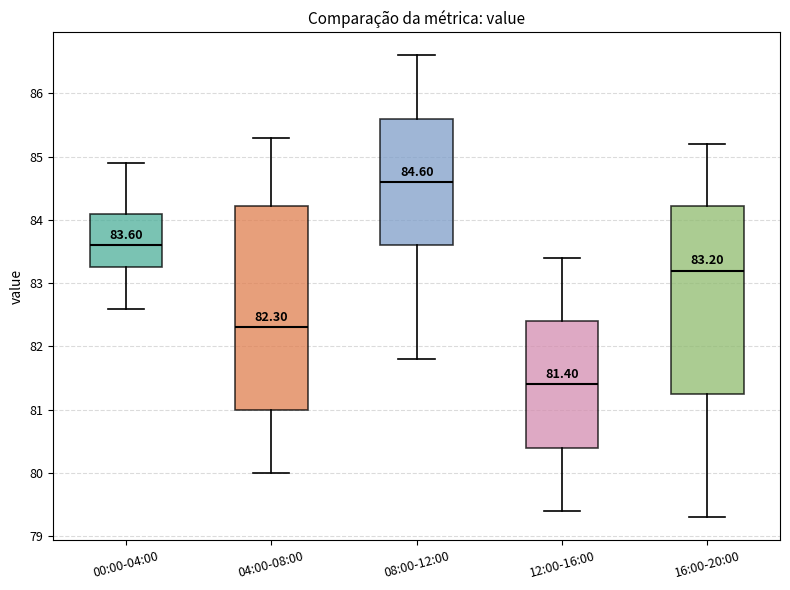

Comparing the boxes themselves (not the whiskers), which one is the tallest?

04:00-08:00